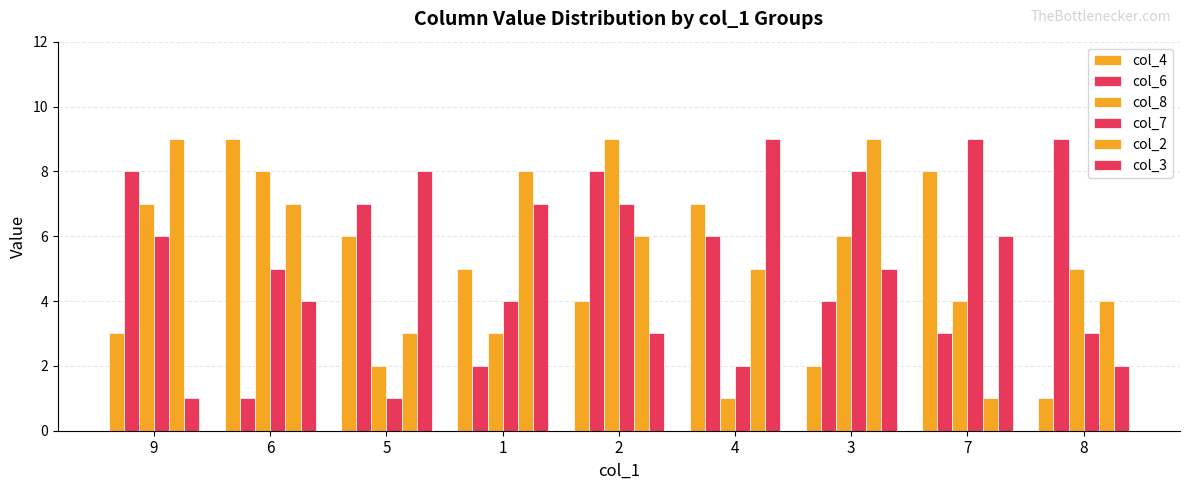

What is the spread (max minus min) of values at 5?

7